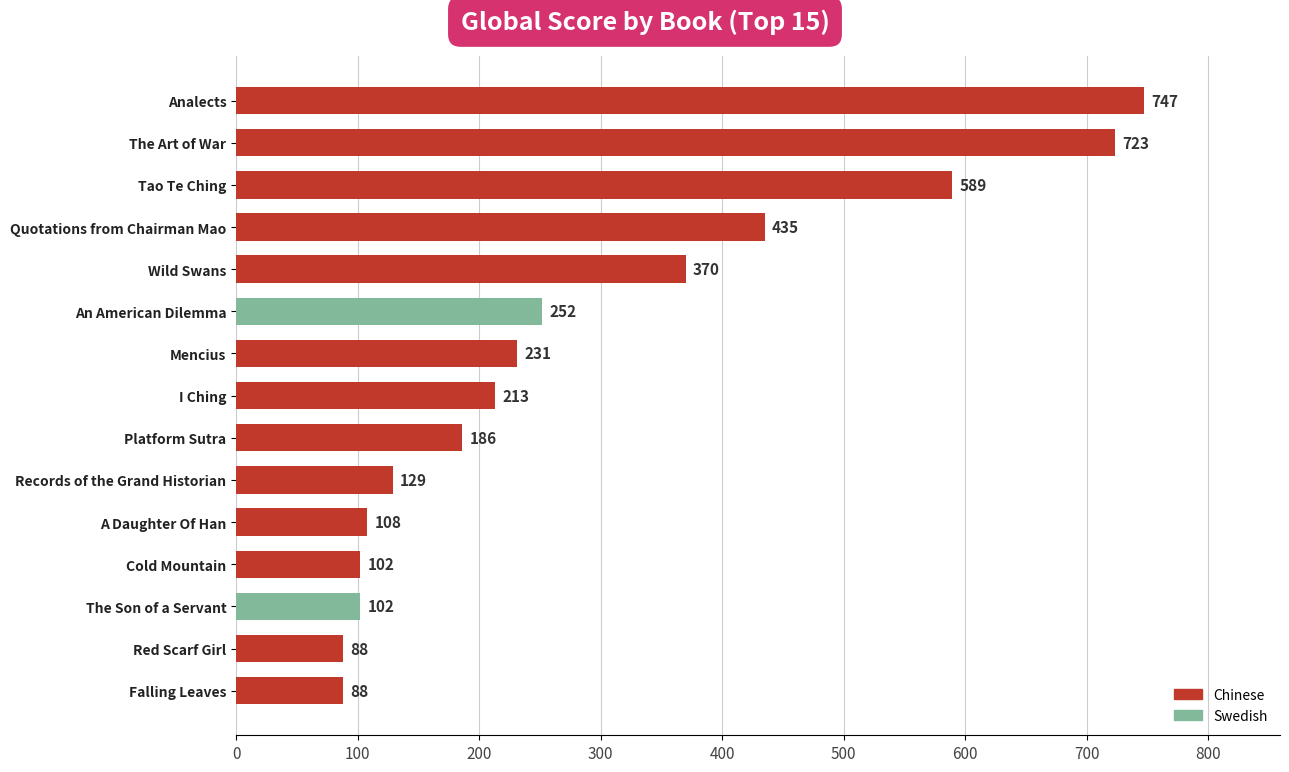

Between Analects and Records of the Grand Historian, which is larger?

Analects